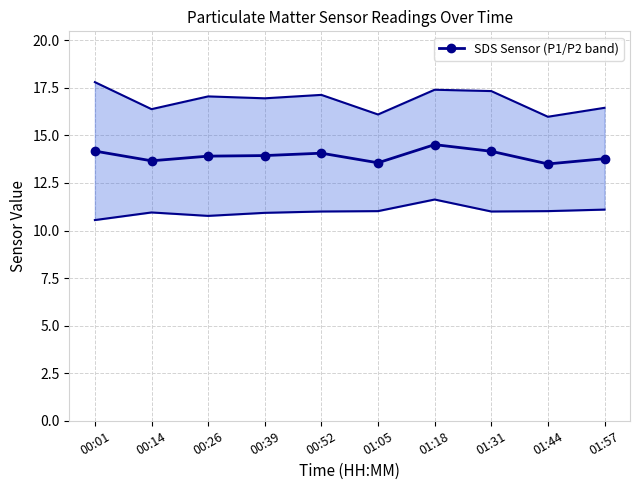

List the labels in order of value, smallest first.

01:44, 01:05, 00:14, 01:57, 00:26, 00:39, 00:52, 01:31, 00:01, 01:18